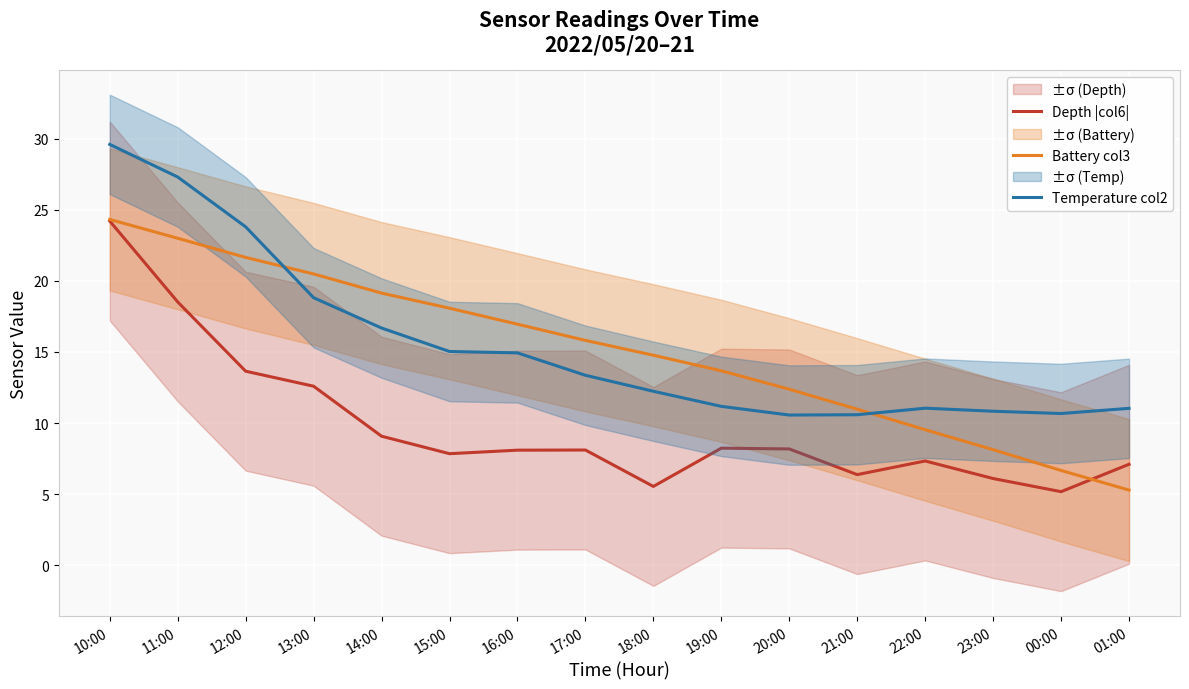

Rank the series by their maximum value, from highest to lowest.

Temperature col2, Battery col3, Depth |col6|